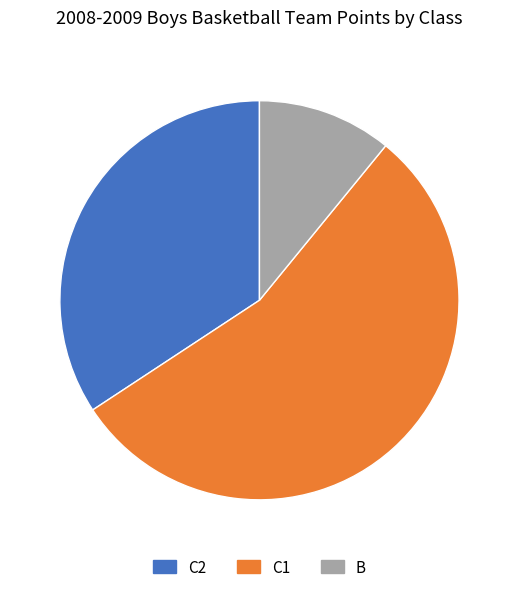

Is the sum of C2 and C1 greater than half?

Yes